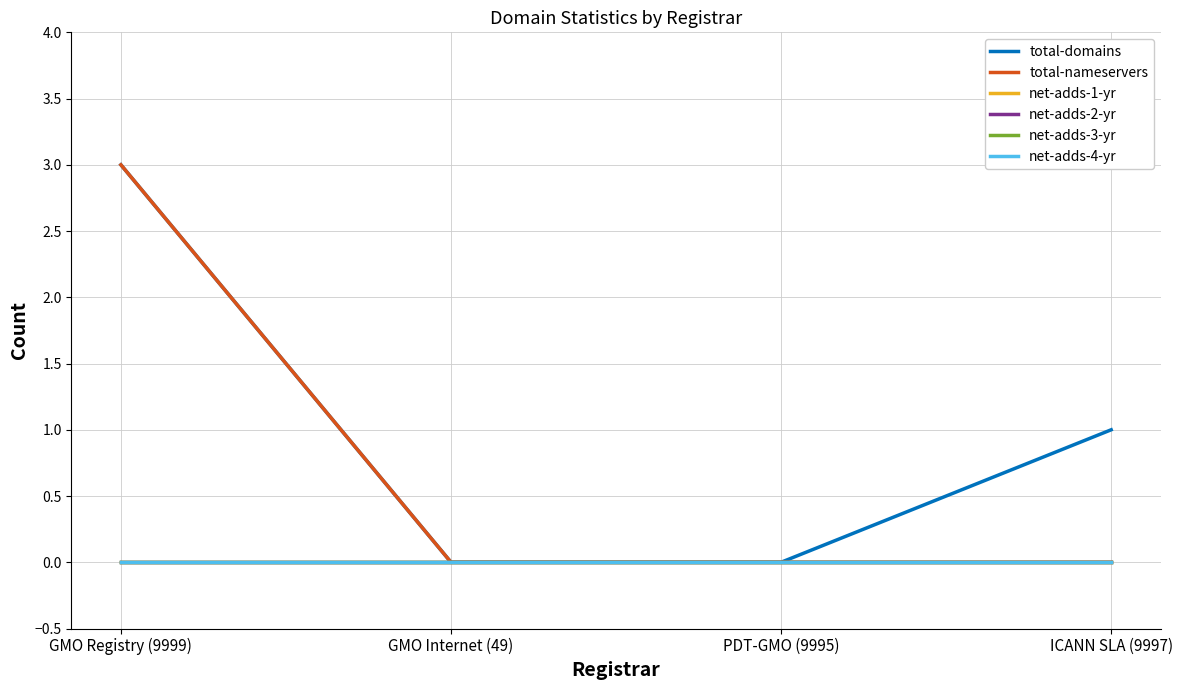

True or false: total-domains has more than 2 interior local peaks.

False